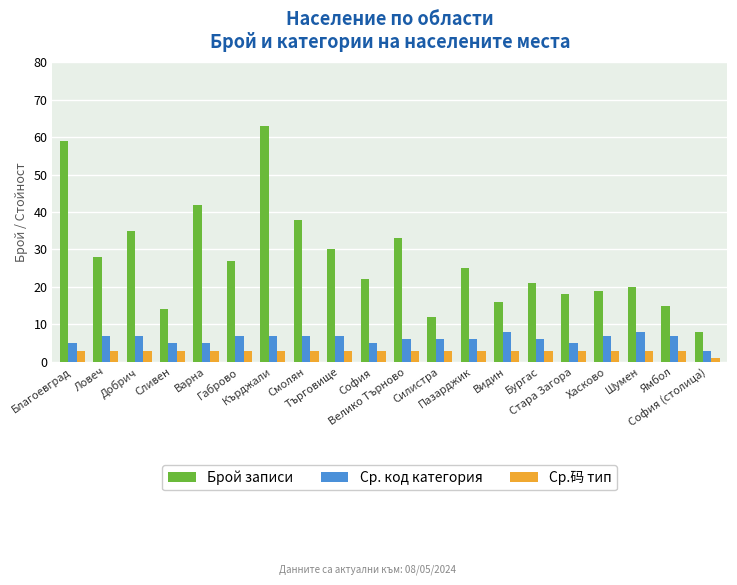

Which series has the largest range (max minus min)?

Брой записи